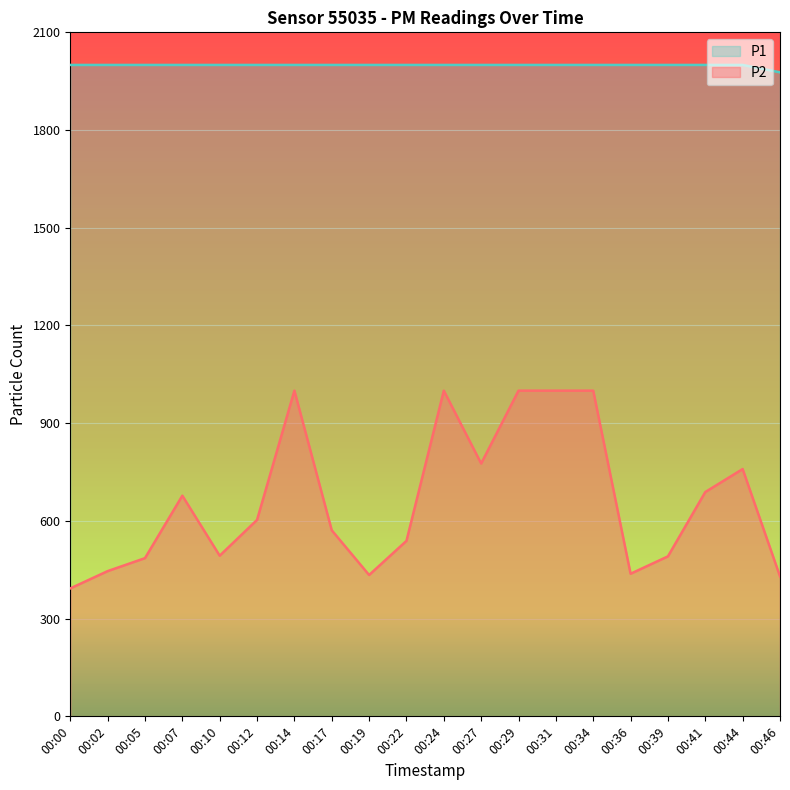

Where is P2 nearest to the value 696?

00:41